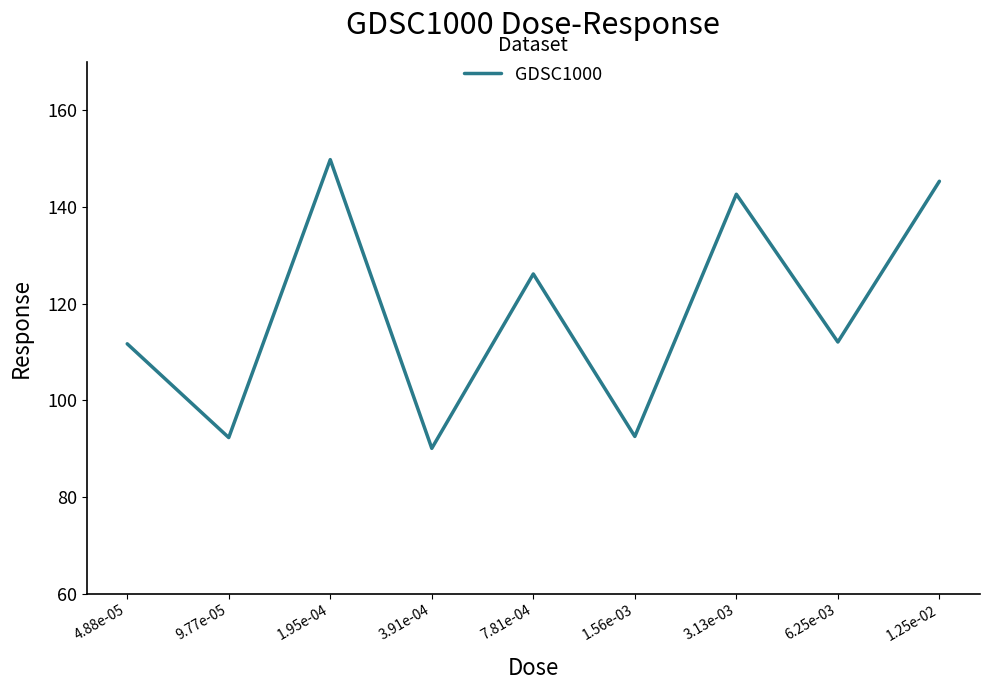

How many categories are shown in the chart?

9